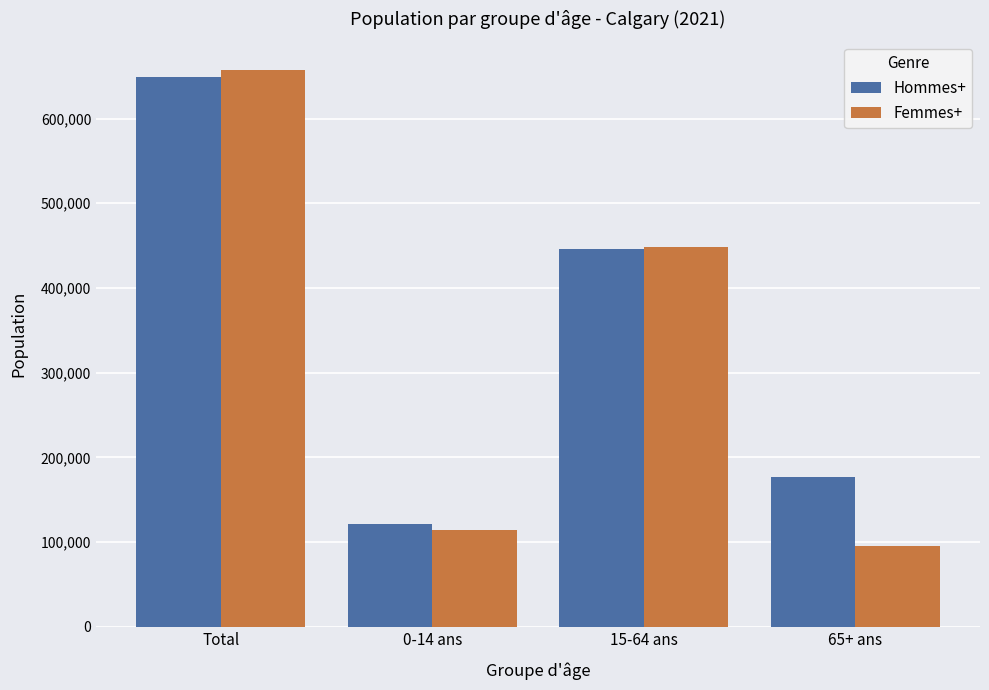

Where is Femmes+ nearest to the value 376662?

15-64 ans